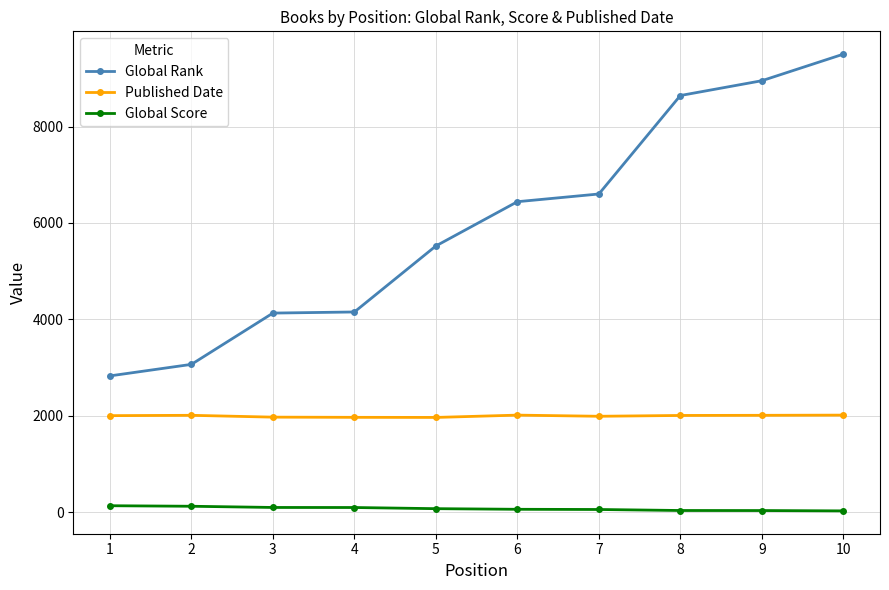

Rank the series by their average value, from highest to lowest.

Global Rank, Published Date, Global Score